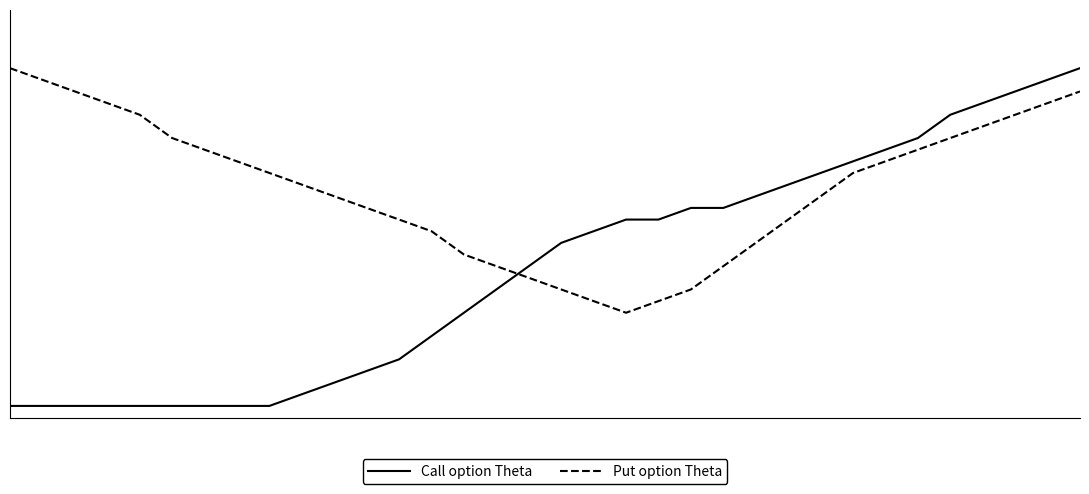

Rank the series by their average value, from lowest to highest.

Call option Theta, Put option Theta